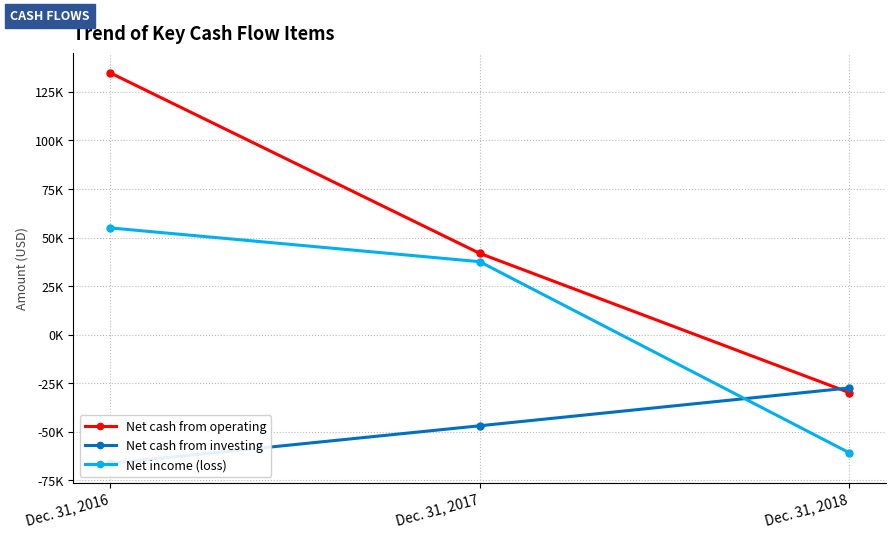

What is the total value across all series at Dec. 31, 2018?

-117954